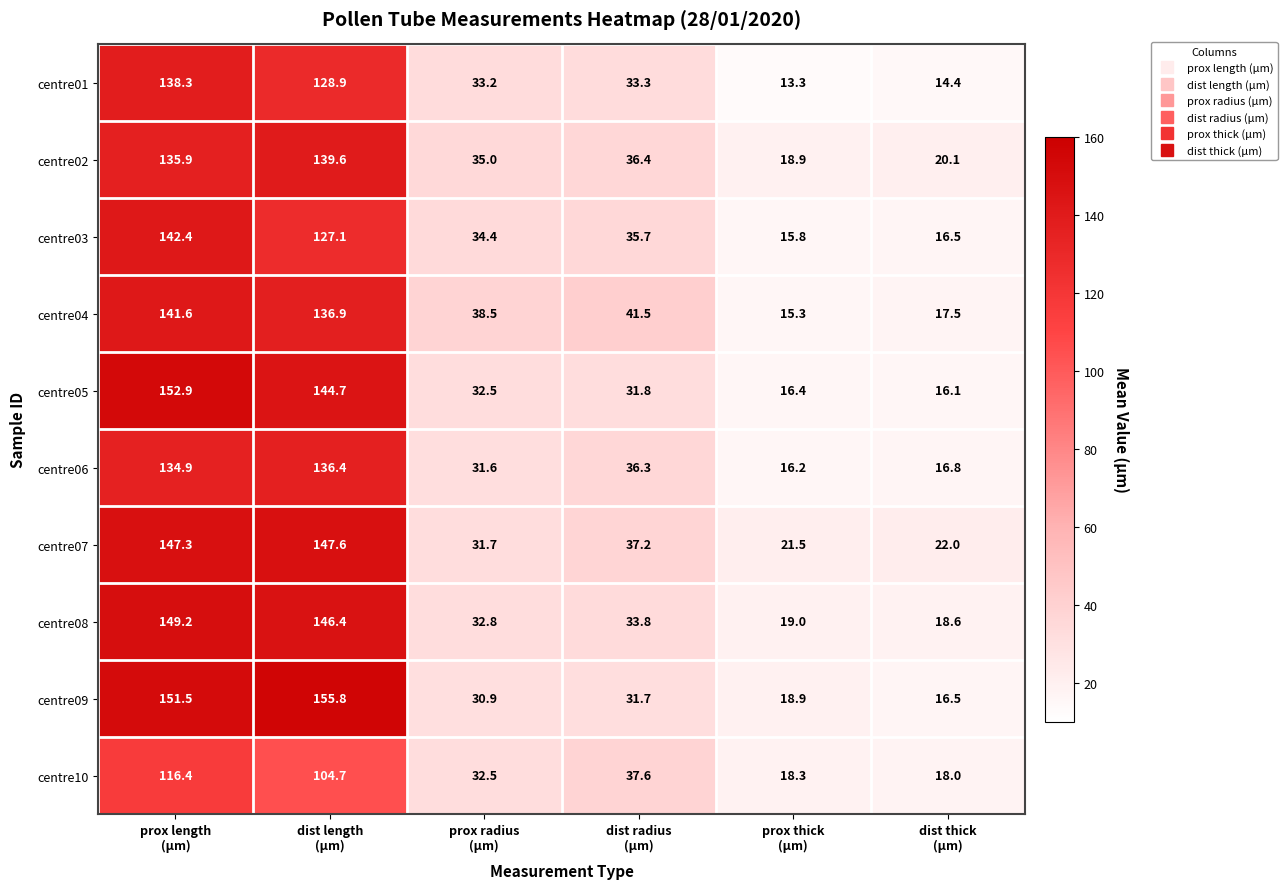

What is the average value of the centre07 series?

67.9